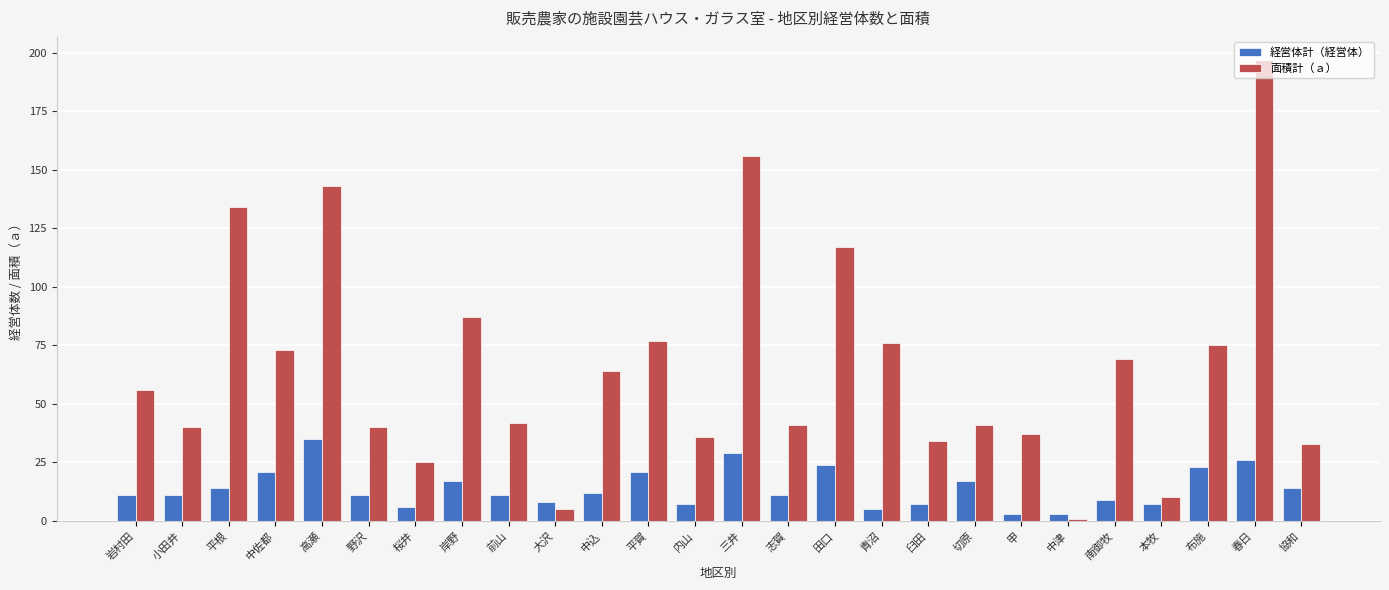

Is it true that 経営体計（経営体） equals 3 at 甲?

True